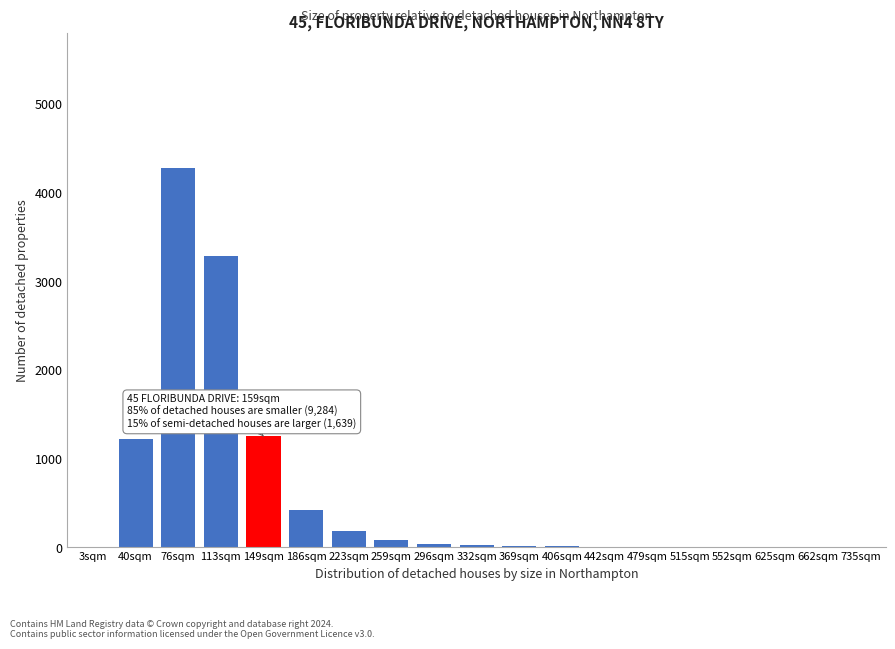

What is the greatest value displayed?

4280